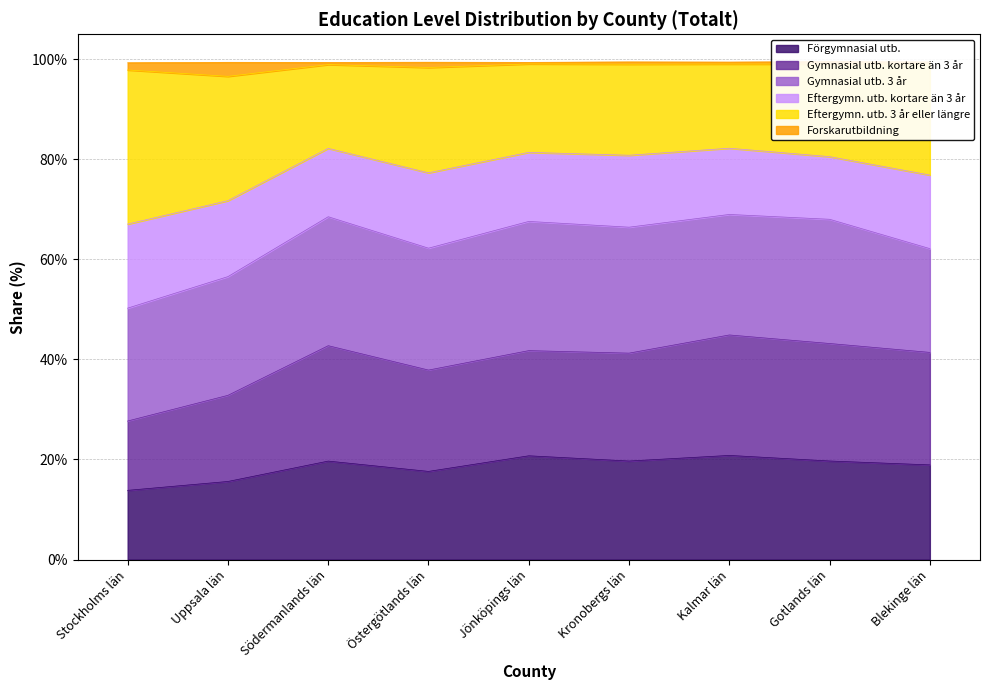

Between Uppsala län and Kronobergs län, which series saw the biggest shift?

Eftergymn. utb. 3 år eller längre